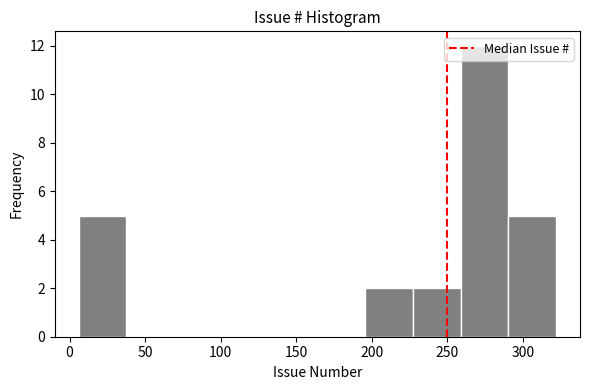

Reading left to right, list every bar in this chart as the range it spans on the x-axis followed by its height. Neither the bar edges nor the heights are printed on the chart, so give them approximately, as read against the axes.

5 to 40: 5
40 to 70: 0
70 to 100: 0
100 to 130: 0
130 to 165: 0
165 to 195: 0
195 to 225: 2
225 to 260: 2
260 to 290: 12
290 to 320: 5